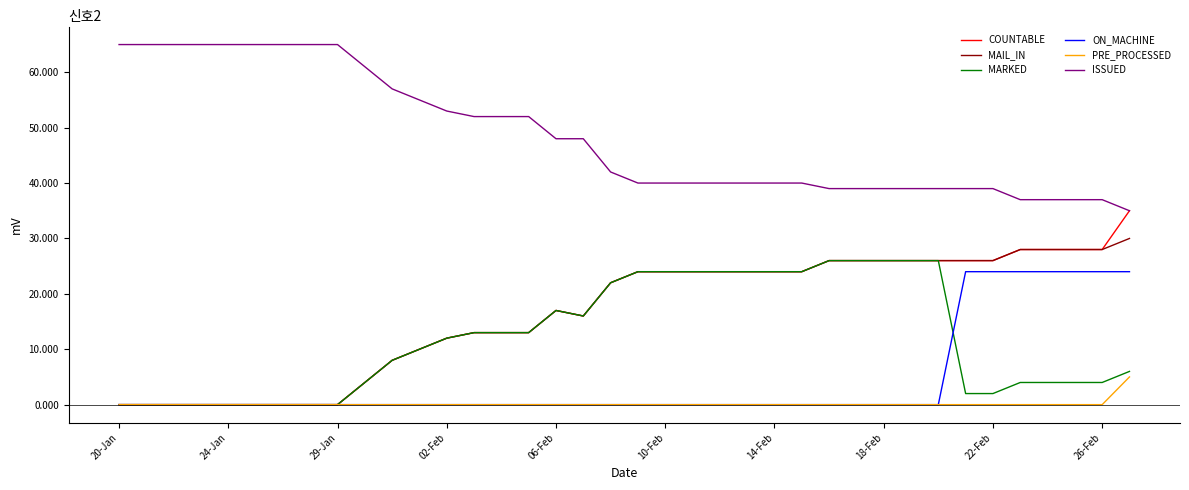

What is the maximum value for COUNTABLE?

35